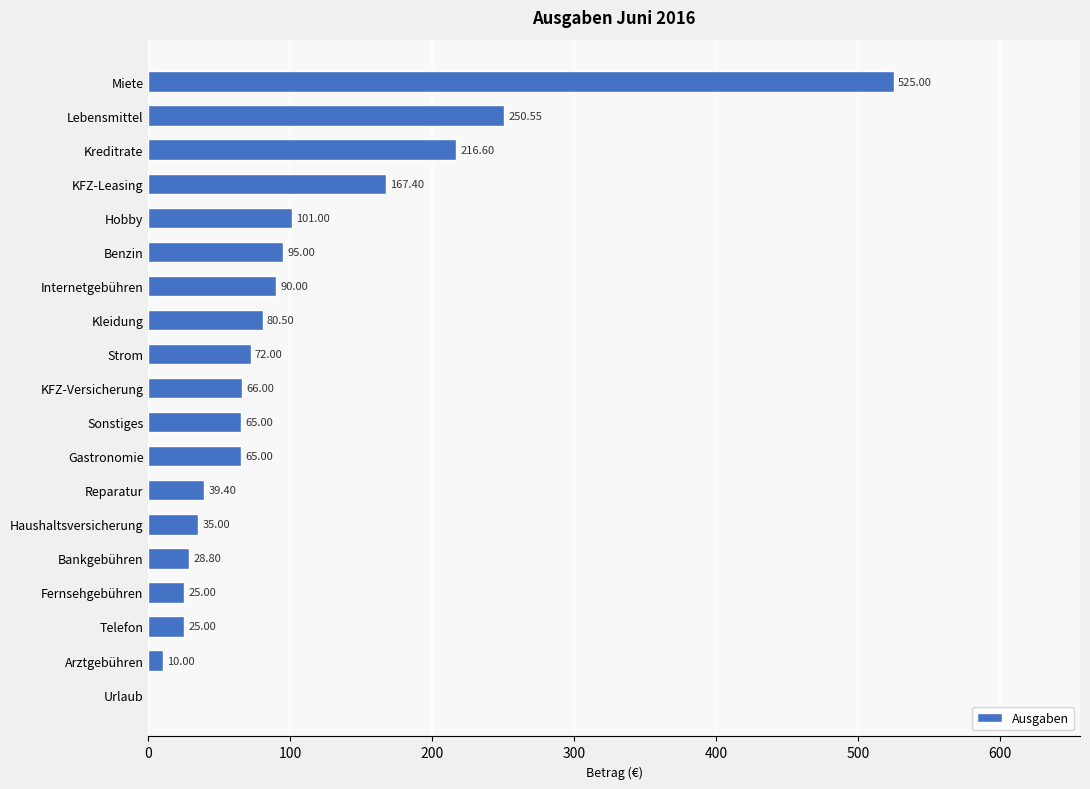

At which label is the value closest to 262?

Lebensmittel